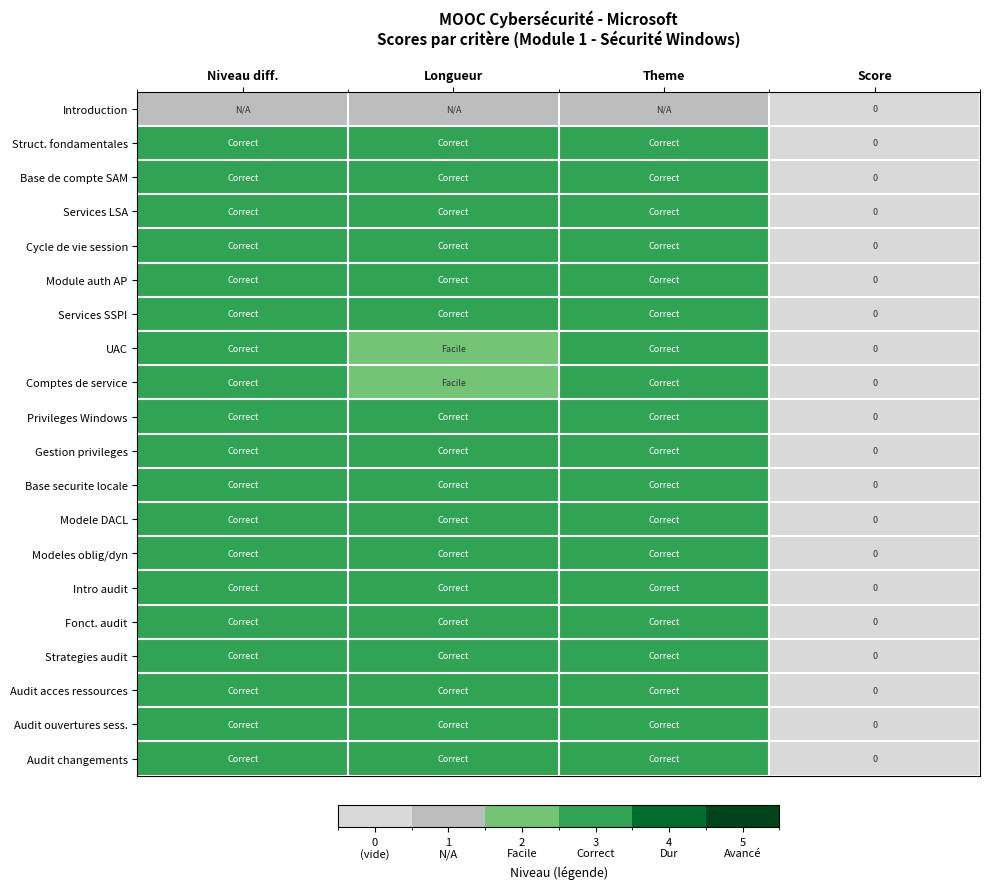

At Theme, list the series in order from smallest to largest.

Introduction, Struct. fondamentales, Base de compte SAM, Services LSA, Cycle de vie session, Module auth AP, Services SSPI, UAC, Comptes de service, Privileges Windows, Gestion privileges, Base securite locale, Modele DACL, Modeles oblig/dyn, Intro audit, Fonct. audit, Strategies audit, Audit acces ressources, Audit ouvertures sess., Audit changements